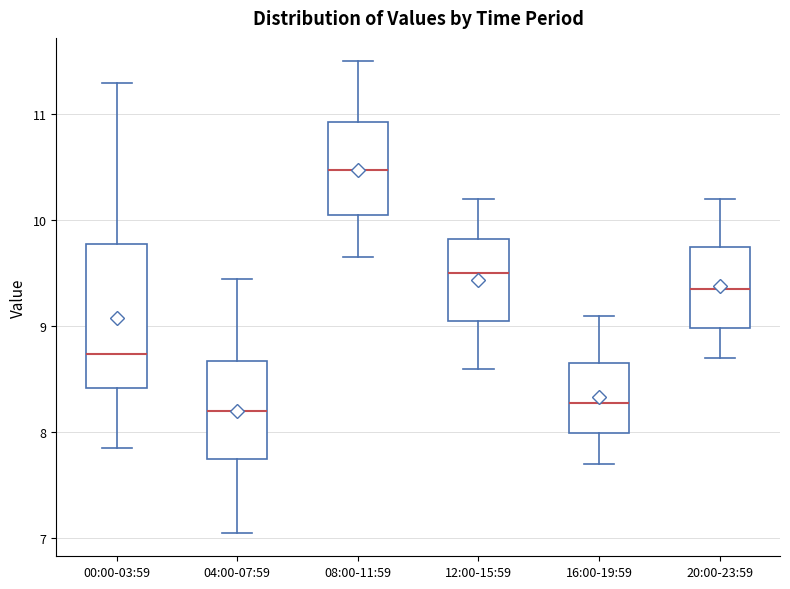

Reading left to right, transcribe this box plot: for each box, give where its median line is, the range the box spans, and where its two whiskers end, as read against the y-axis. The values are not printed on the chart, so give them approximately, as read against the axis.

00:00-03:59: median 8.7, box 8.4 to 9.8, whiskers 7.9 to 11.3
04:00-07:59: median 8.2, box 7.8 to 8.7, whiskers 7.1 to 9.5
08:00-11:59: median 10.5, box 10.1 to 10.9, whiskers 9.7 to 11.5
12:00-15:59: median 9.5, box 9.1 to 9.8, whiskers 8.6 to 10.2
16:00-19:59: median 8.3, box 8.0 to 8.7, whiskers 7.7 to 9.1
20:00-23:59: median 9.4, box 9.0 to 9.8, whiskers 8.7 to 10.2